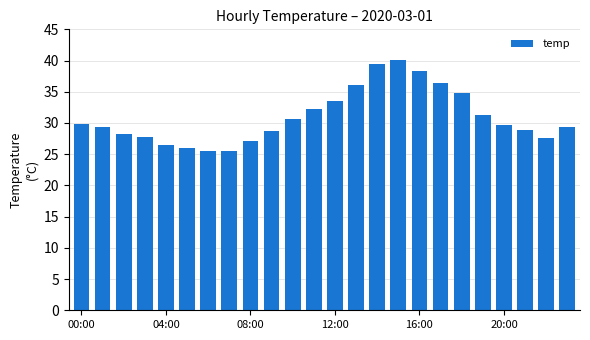

What is the average value?

30.9